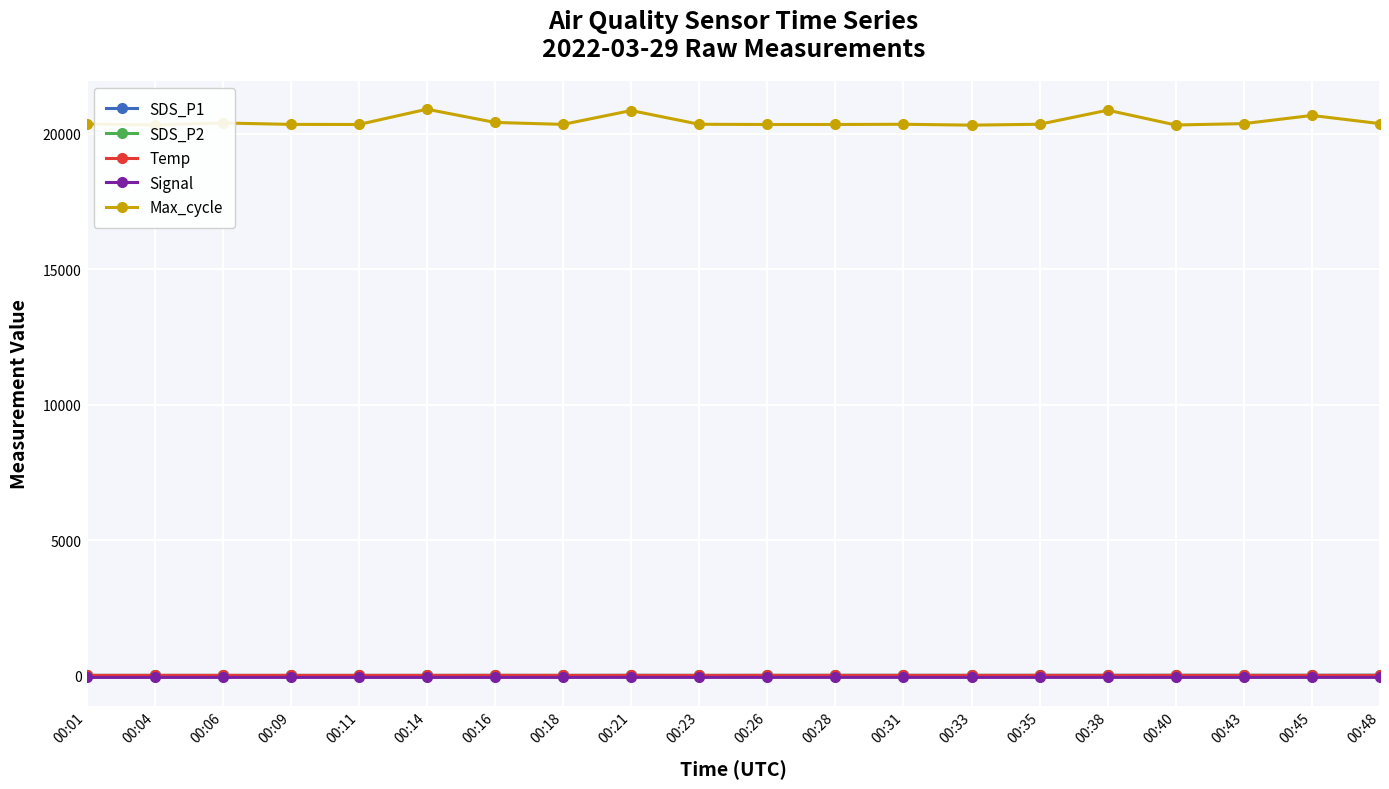

At how many categories does at least one series exceed 12038?

20